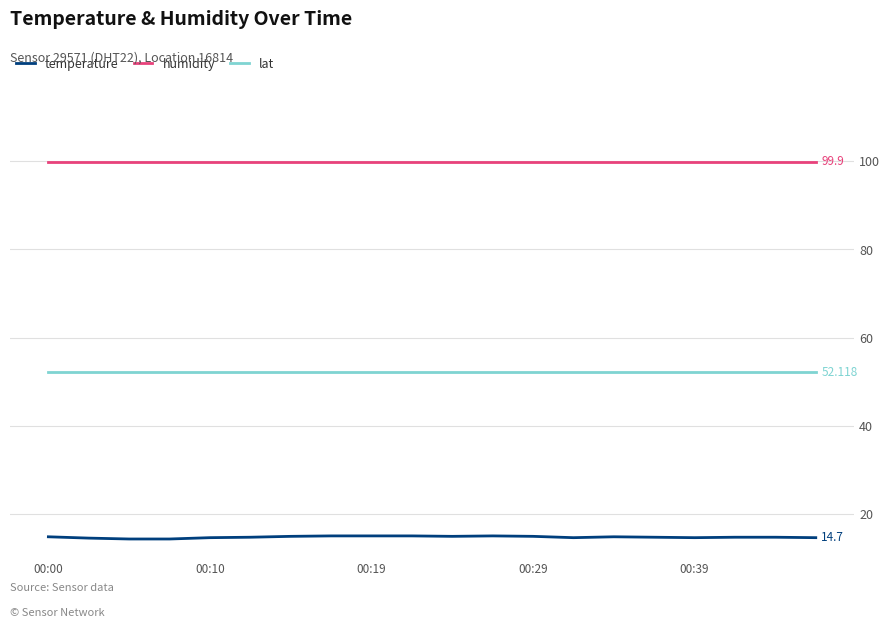

What is the average value of the lat series?

52.1